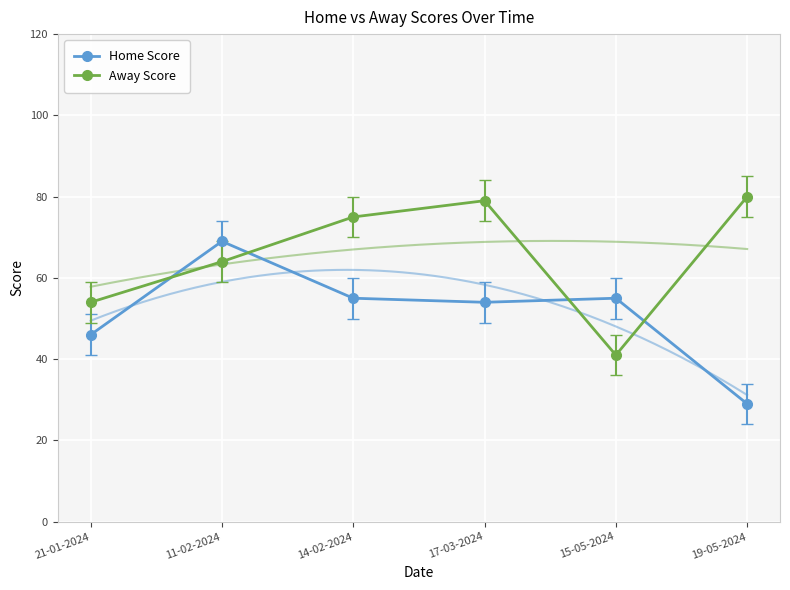

What is the difference between the highest and lowest values at 11-02-2024?

5